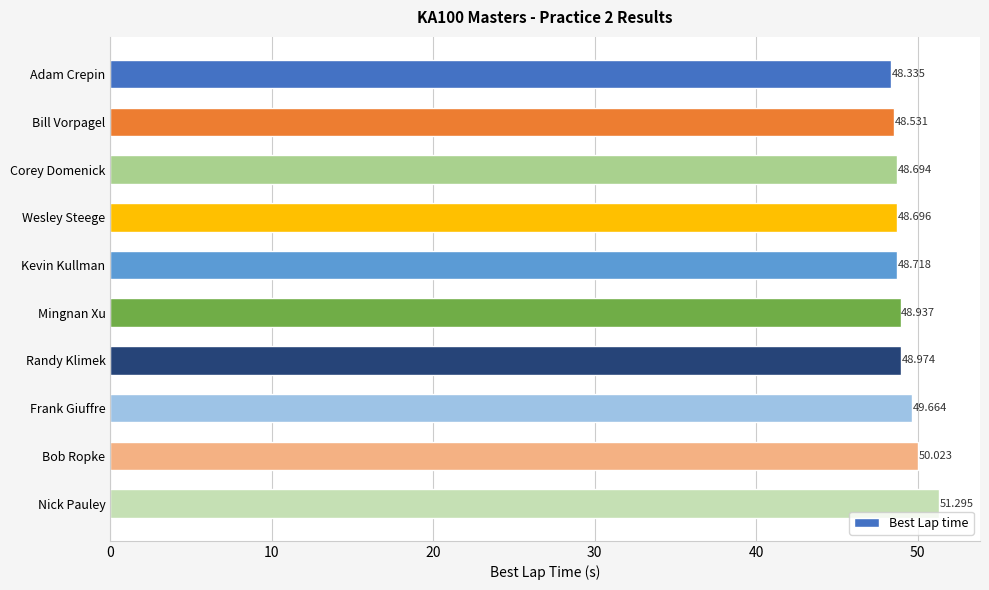

Between Corey Domenick and Bill Vorpagel, which is larger?

Corey Domenick